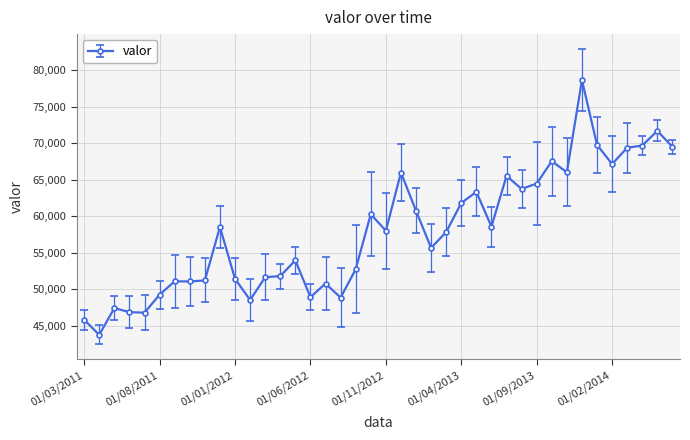

What is the maximum value shown in the chart?

78630